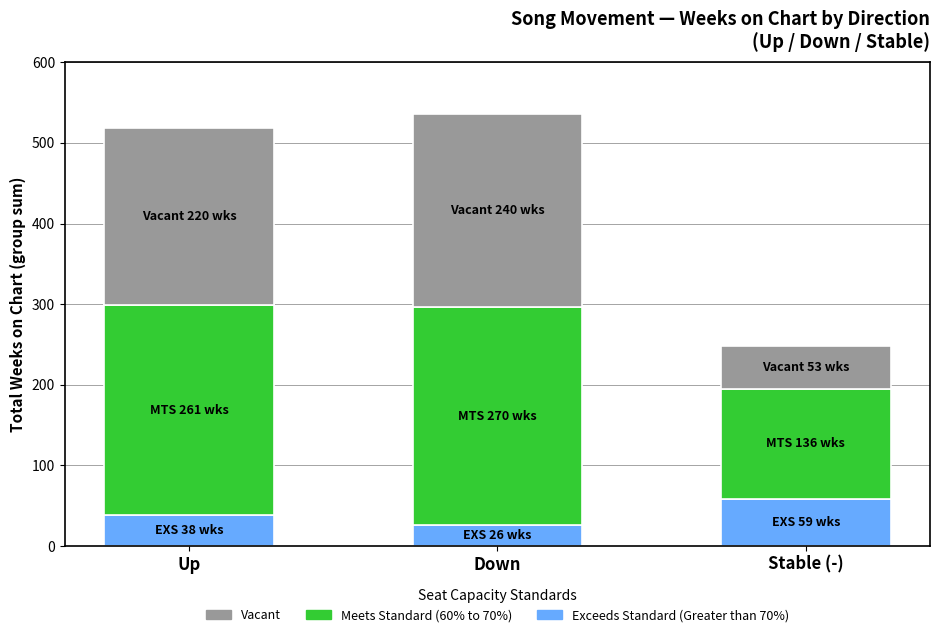

Reading right to left, transcribe the values for Exceeds Standard (Greater than 70%).

59	26	38